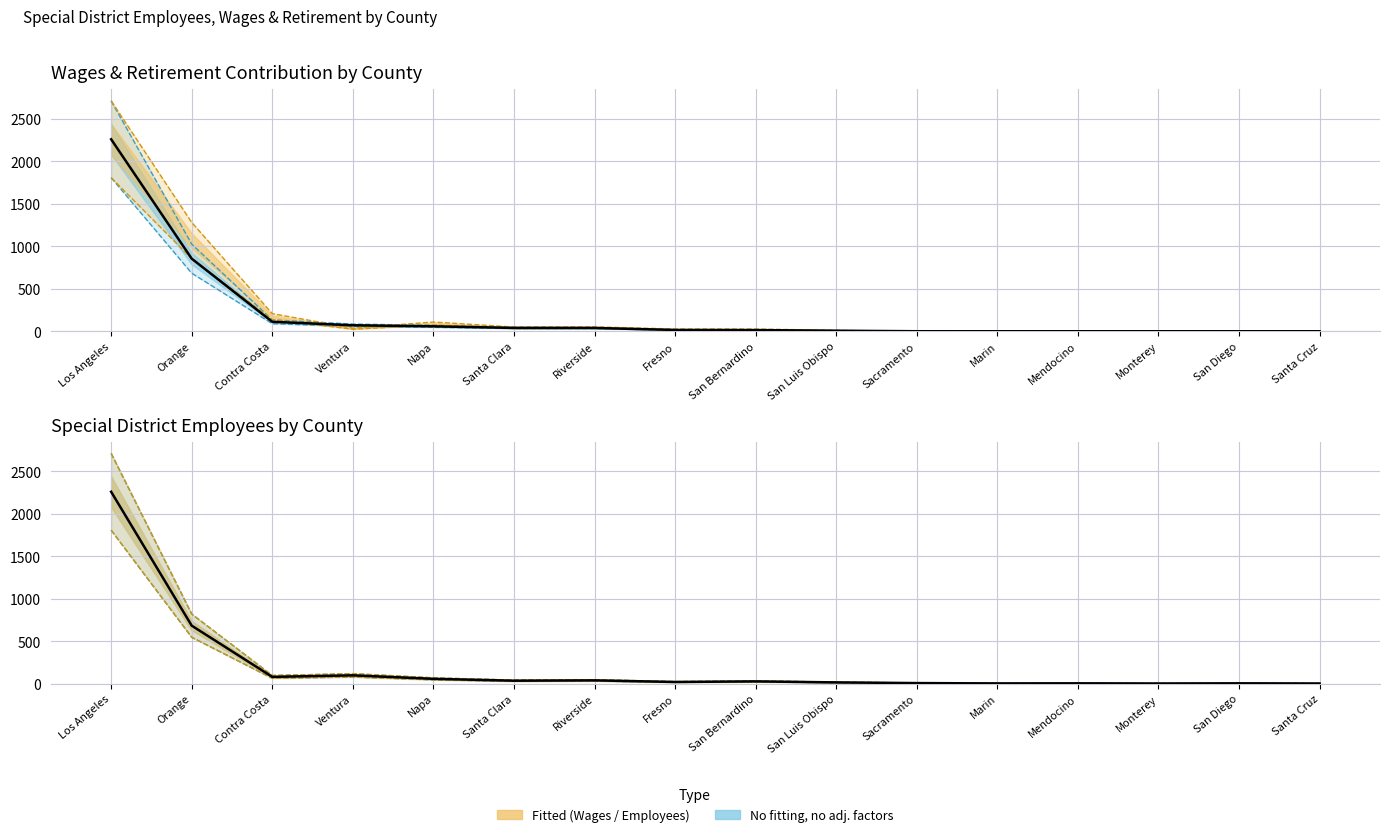

Is it true that Special District Employees (centre) equals 2.7 at Marin?

False